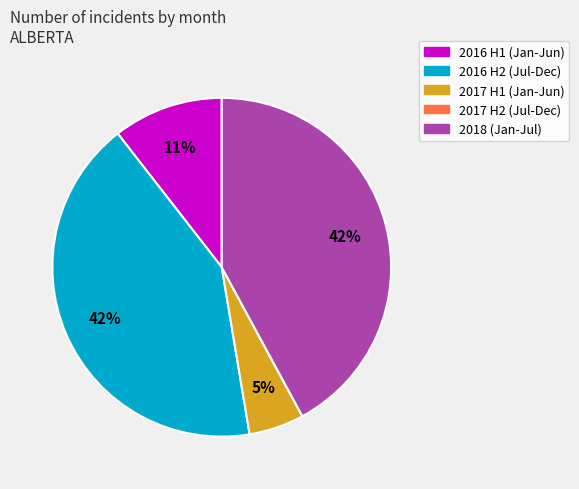

Do 2016 H1 (Jan-Jun) and 2016 H2 (Jul-Dec) together represent more than half of the pie?

Yes